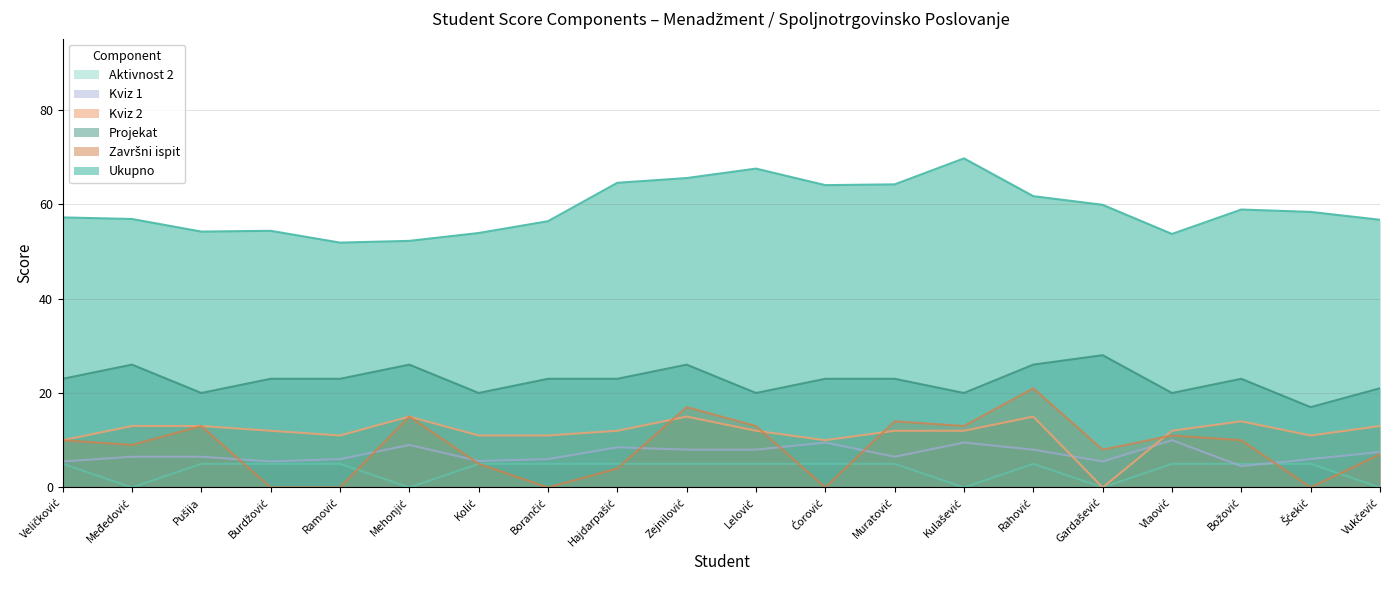

True or false: Kviz 1 and Projekat intersect in this chart.

False